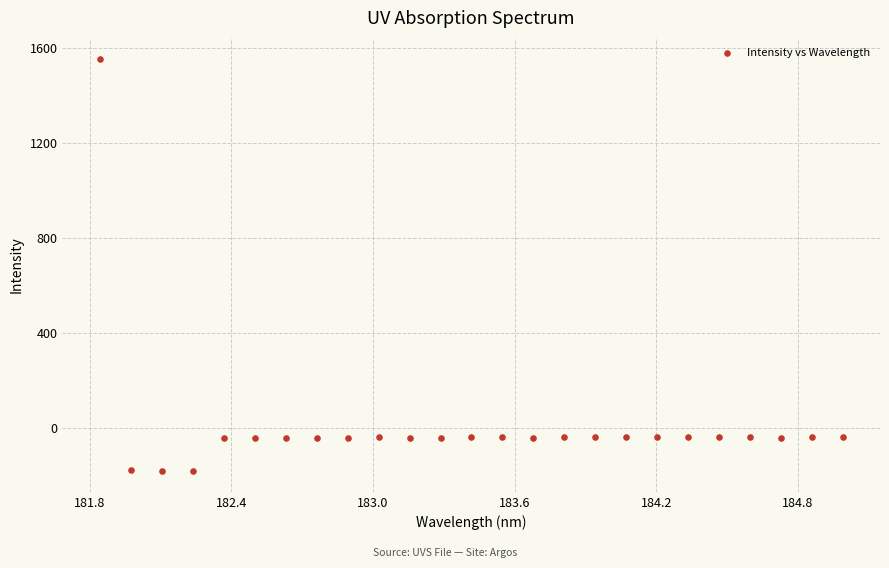

What is the range of X values (max minus min)?

3.1